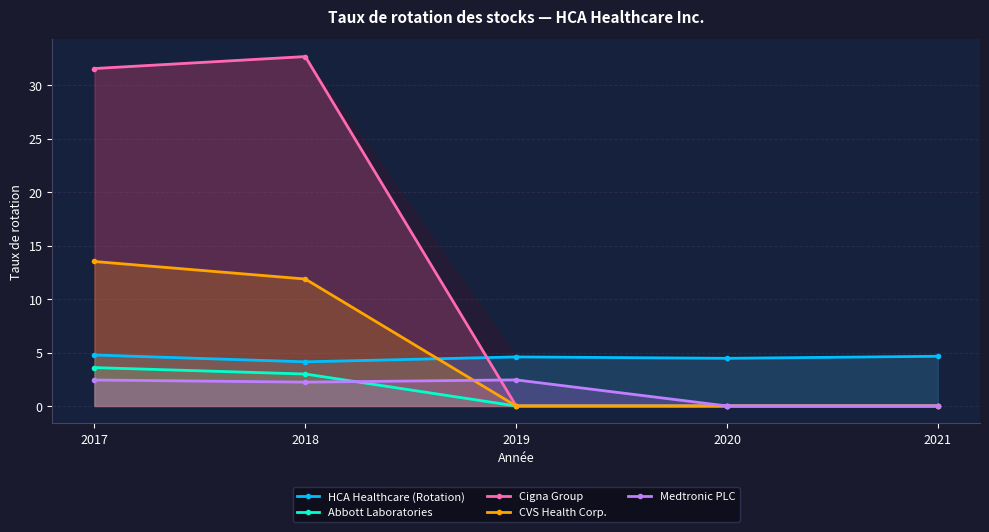

What is the value of the Medtronic PLC point at the 1st from the left?

2.4